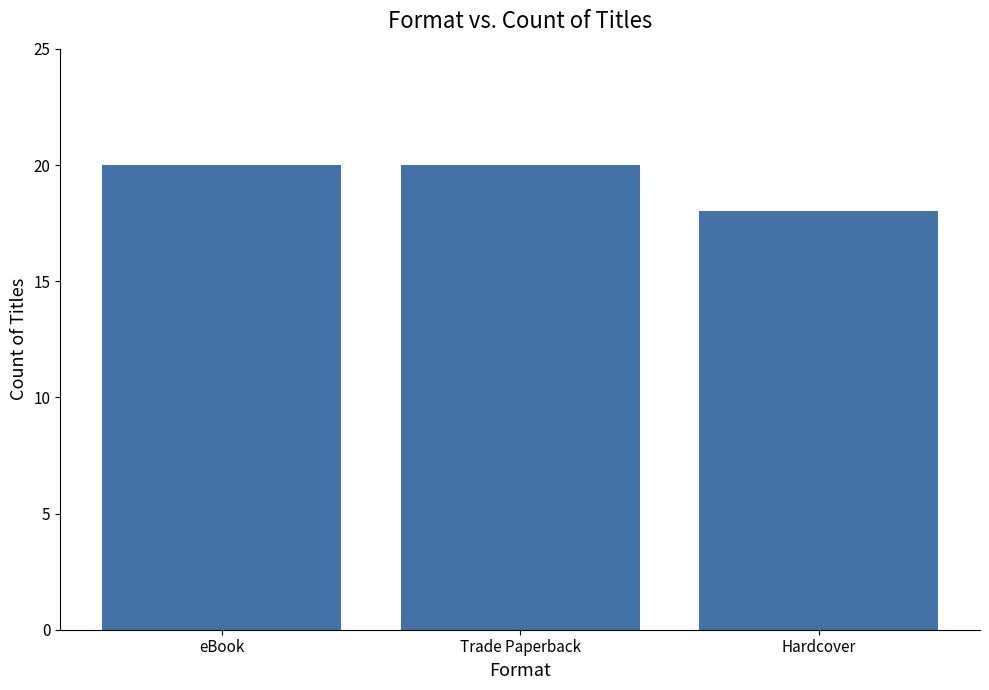

Count the values in the range 18 to 20.

3